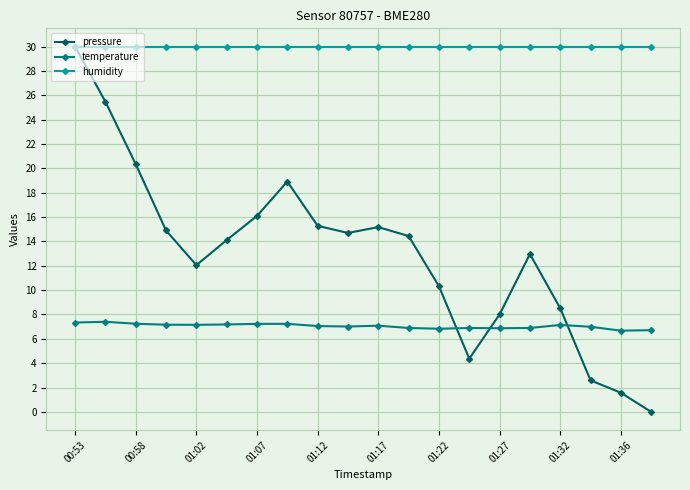

What are all the series names shown in the legend?

pressure, temperature, humidity